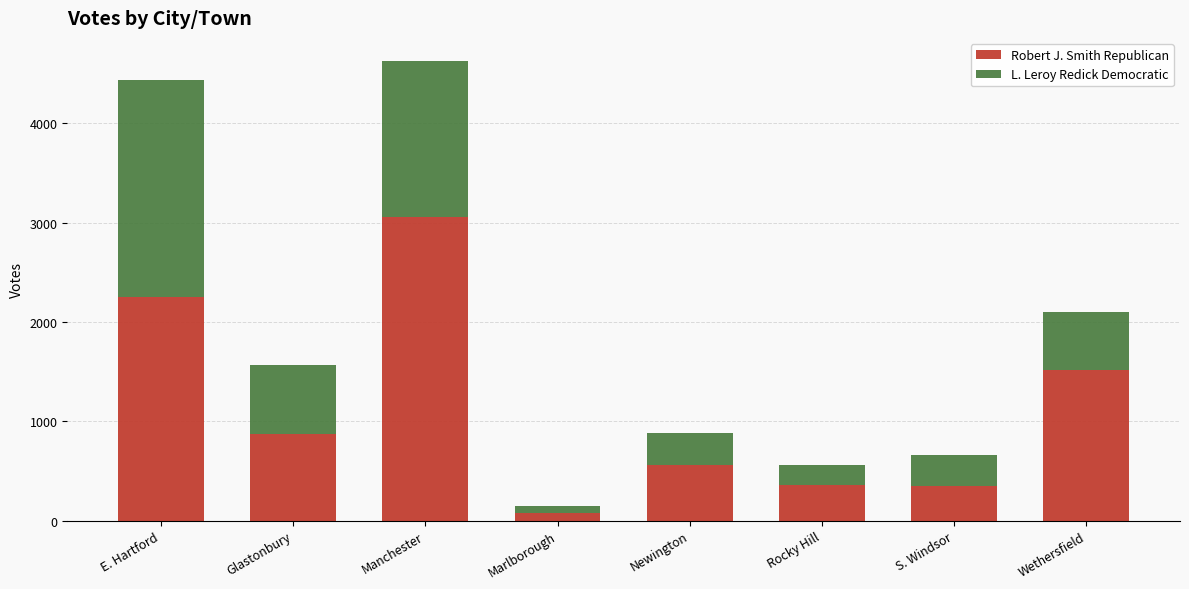

What is the total value across all series at Glastonbury?

1571